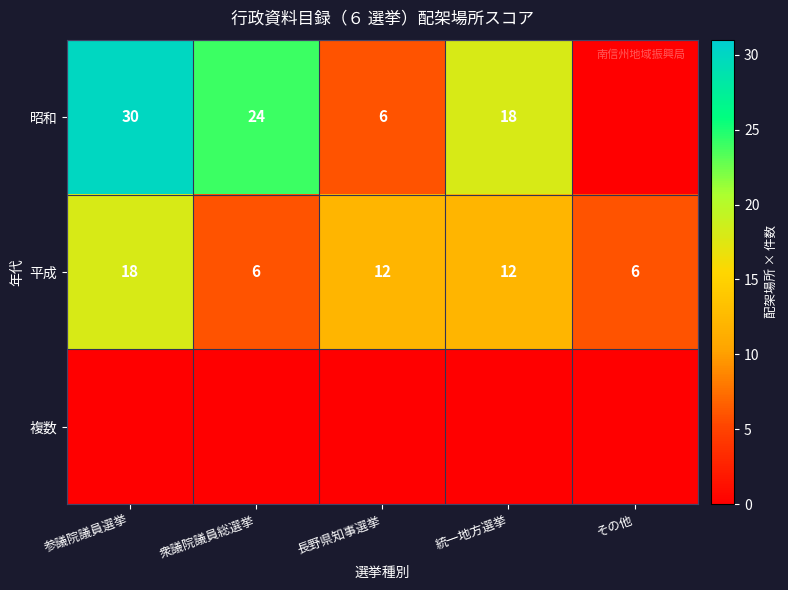

What is the maximum value for 平成?

18